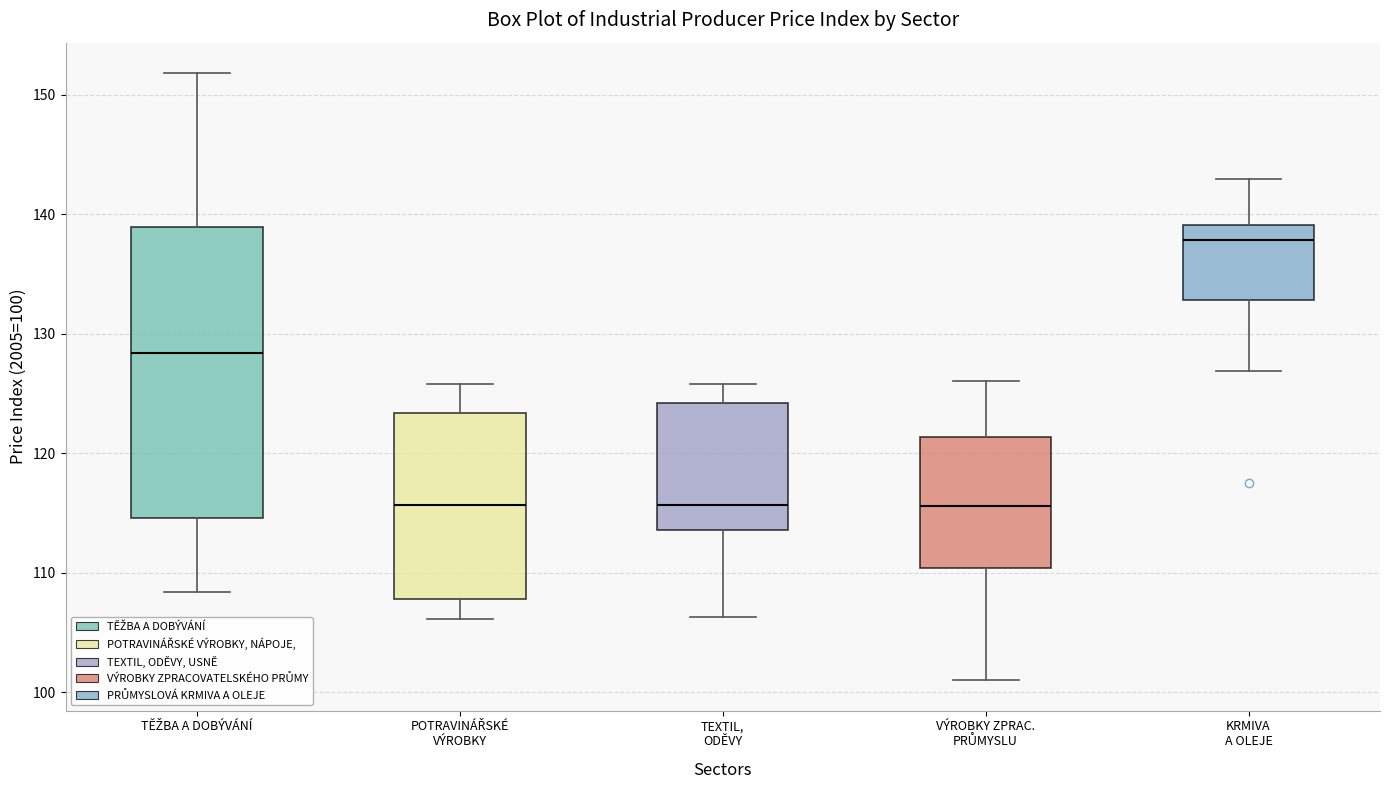

Which box is the tallest, from its lower edge to its upper edge?

TĚŽBA A DOBÝVÁNÍ